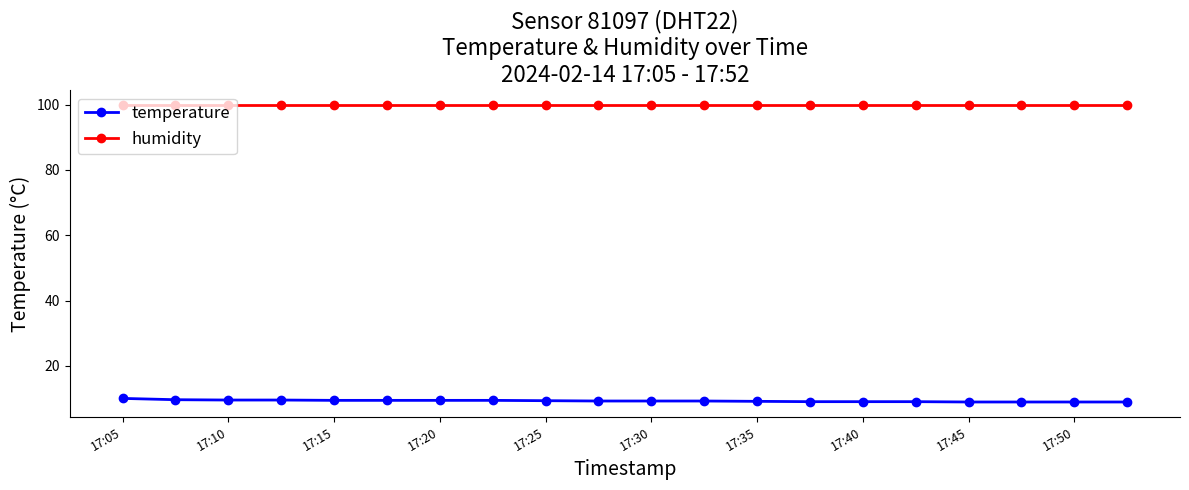

Rank the series by their average value, from highest to lowest.

humidity, temperature